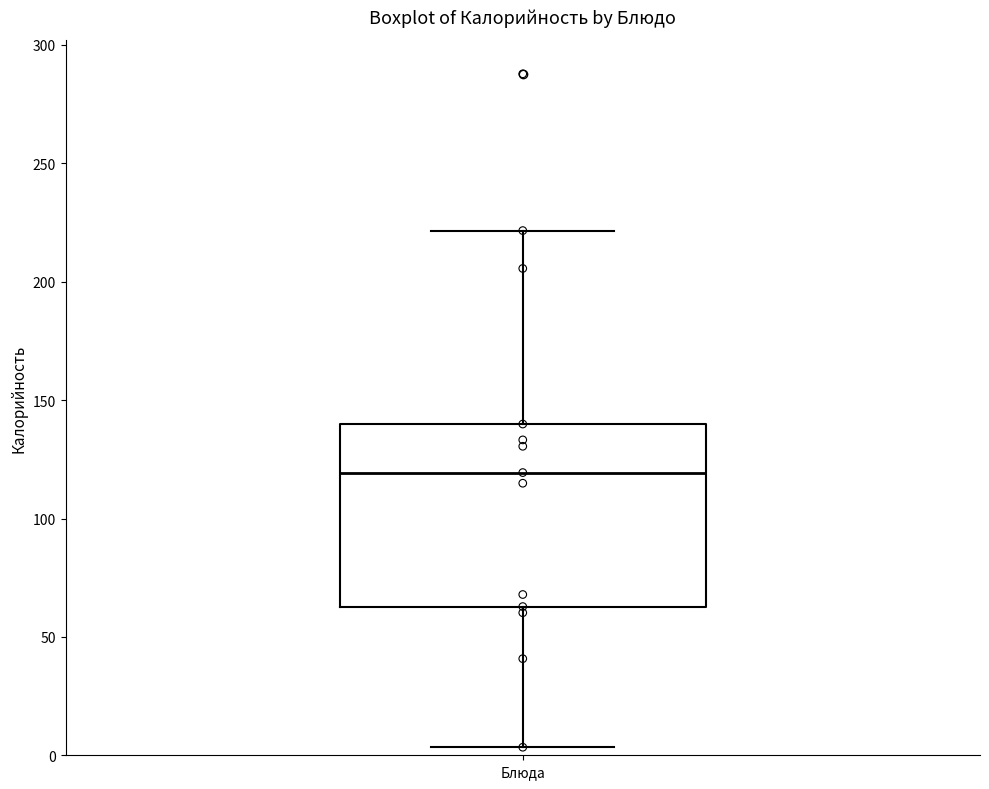

Transcribe this box plot: give where the median line is, the range the box spans, and where the two whiskers end, as read against the y-axis. The values are not printed on the chart, so give them approximately, as read against the axis.

median 120, box 65 to 140, whiskers 5 to 220